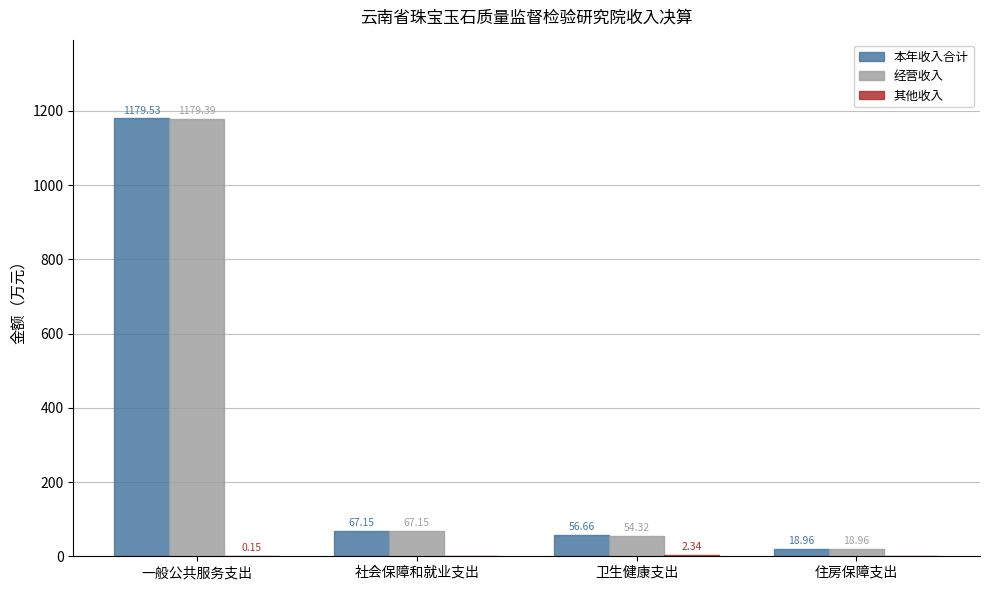

What is the total value across all series at 一般公共服务支出?

2359.1